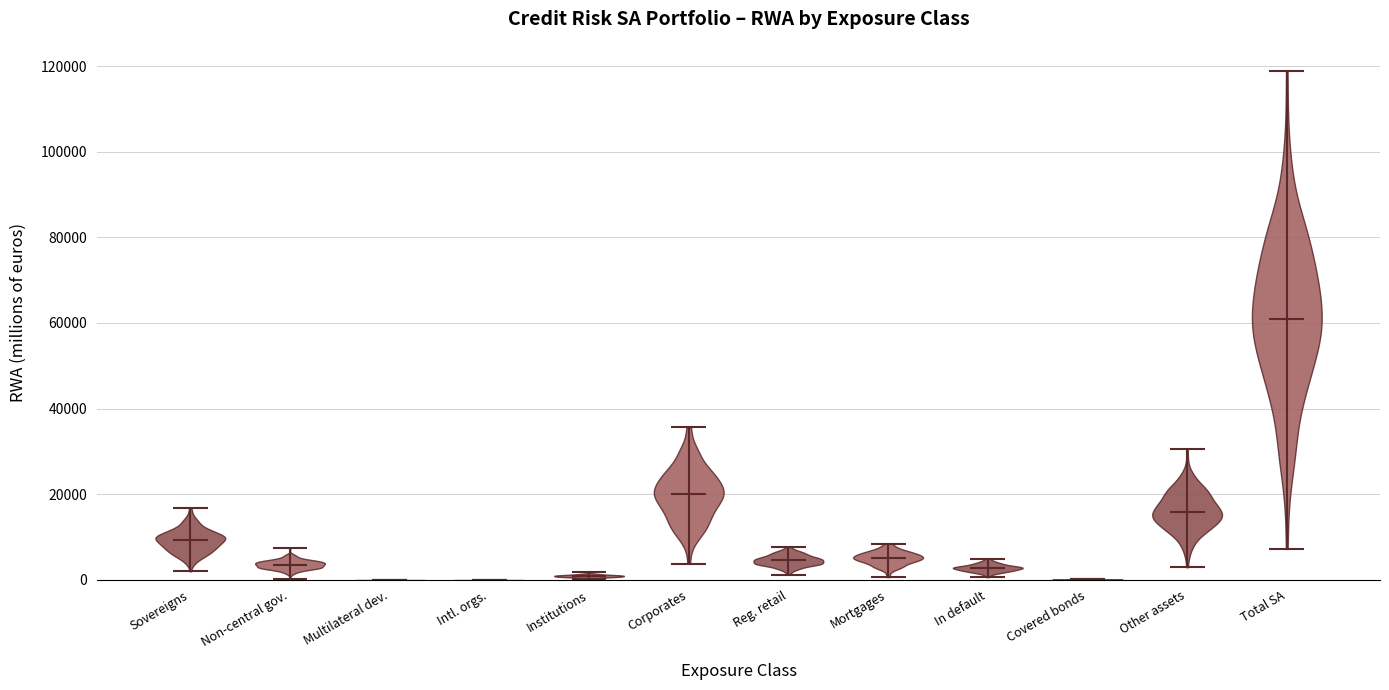

Where does the median line of the violin for Reg. retail sit on the y-axis? The values are not printed on the chart, so give them approximately, as read against the axis.

4000